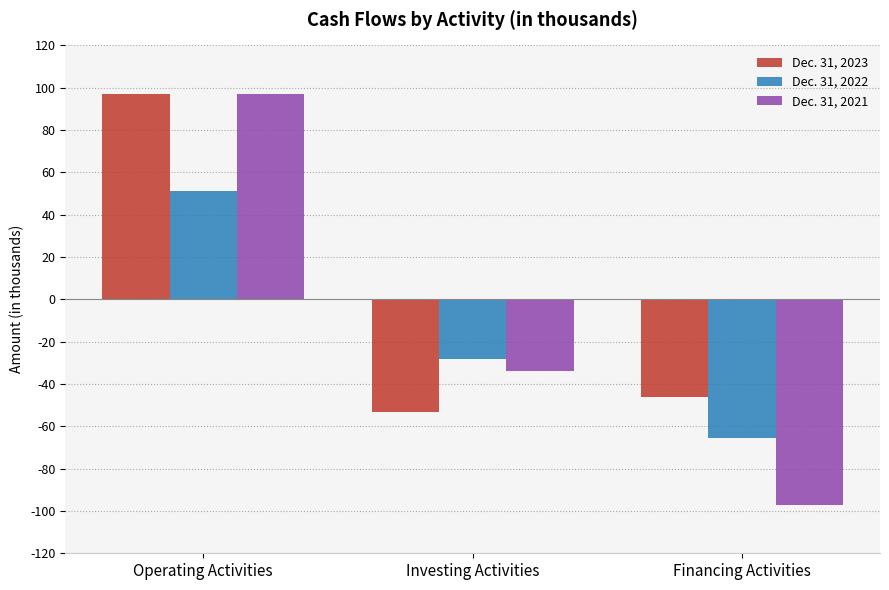

Which category has the lowest value across all series?

Financing Activities